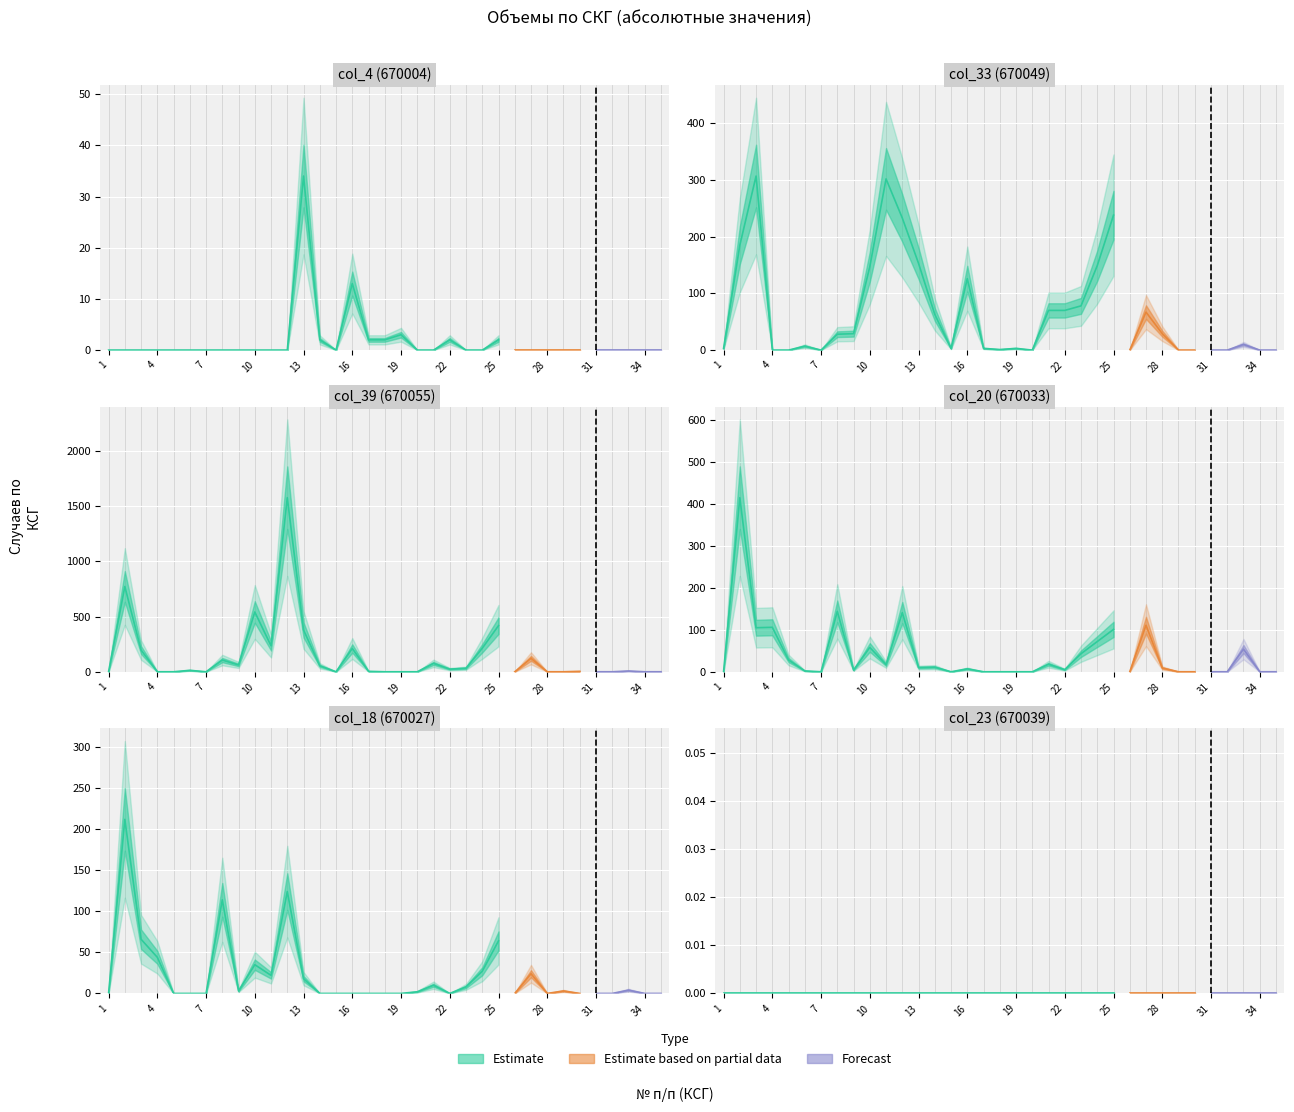

True or false: col_18 has a value of 92 at 17.

False